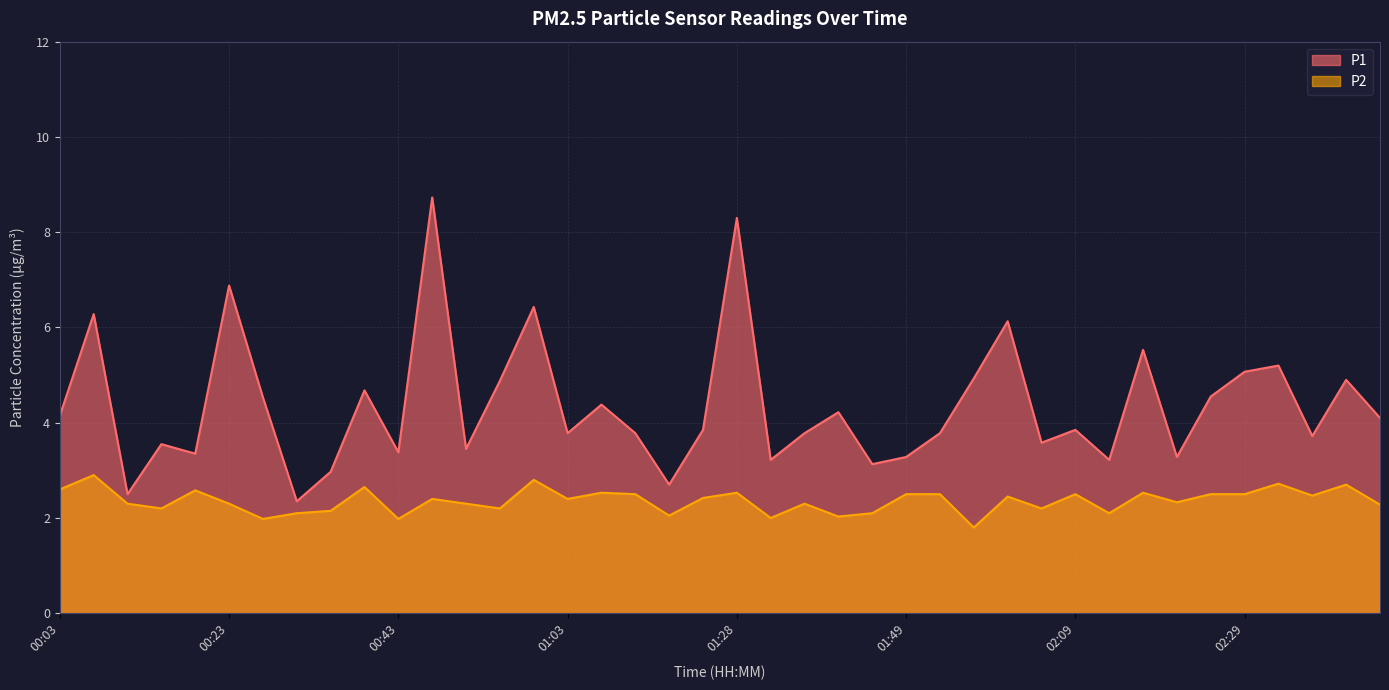

Is the value of P1 at 00:59 greater than the value of P2 at 02:13?

Yes